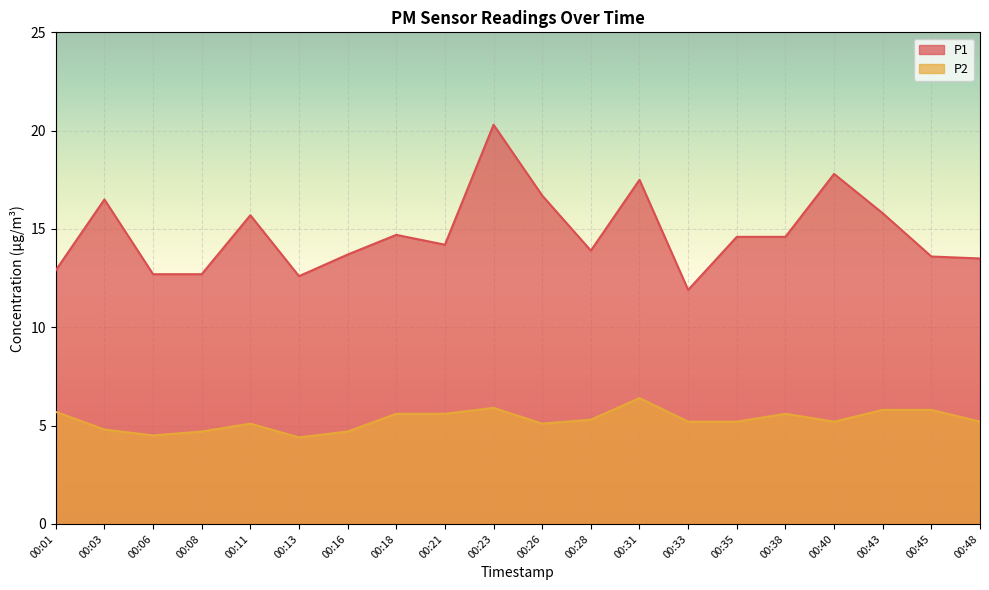

Which has a higher value, 00:43 or 00:40?

00:40